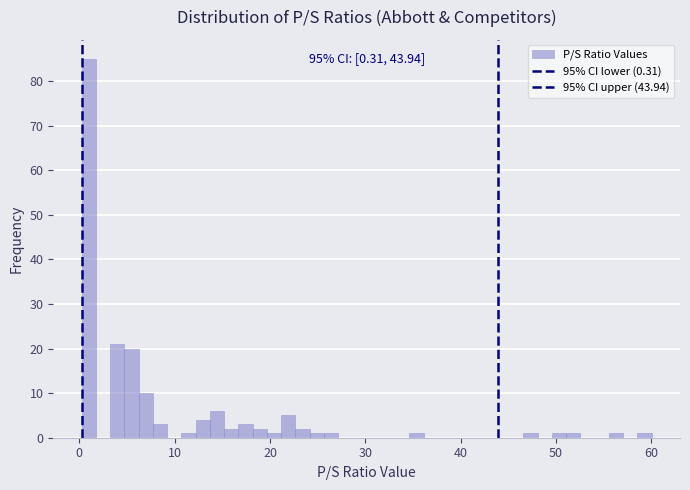

Around what value on the x-axis is the tallest bar? Give the approximate position of its centre, as read against the axis.

1